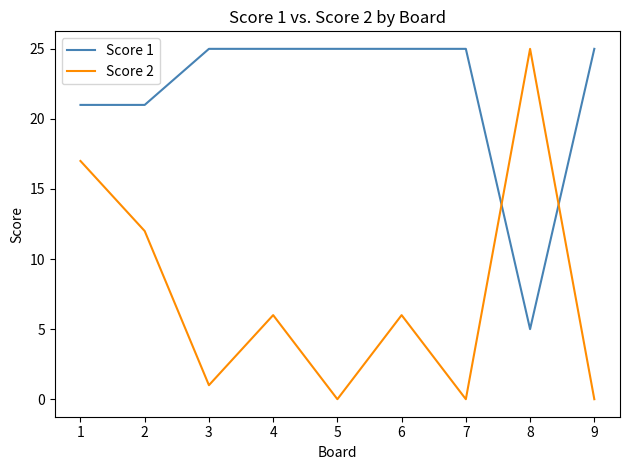

At 7, list the series in order from smallest to largest.

Score 2, Score 1